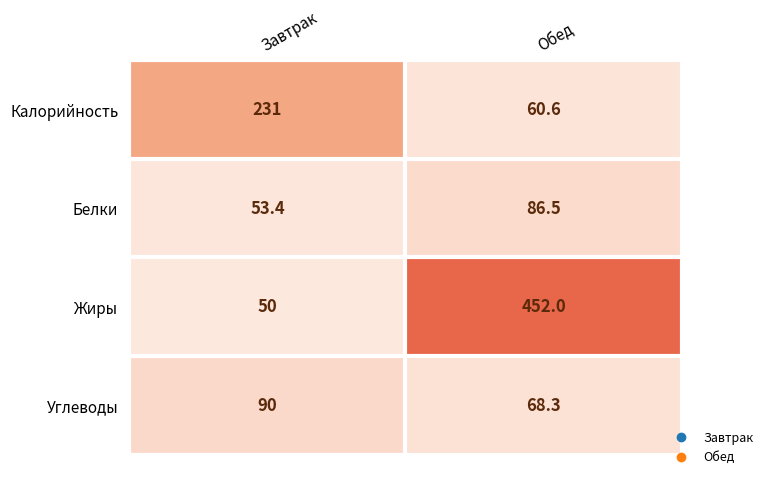

The Углеводы series shows 148.6 at Завтрак. True or false?

False